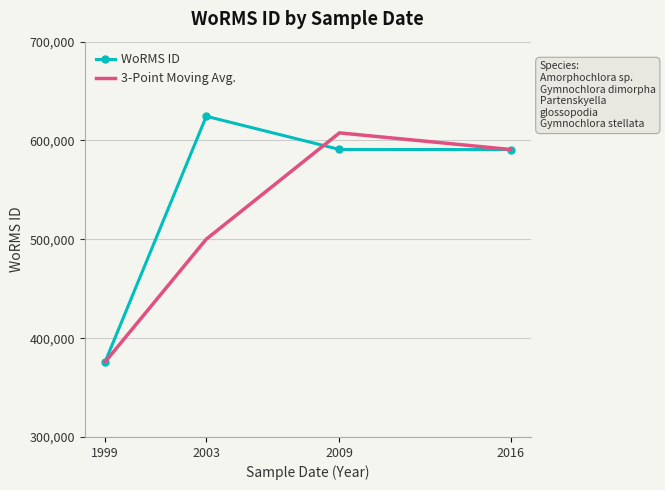

True or false: 3-Point Moving Avg. has a value of 590871.5 at 2016.

True